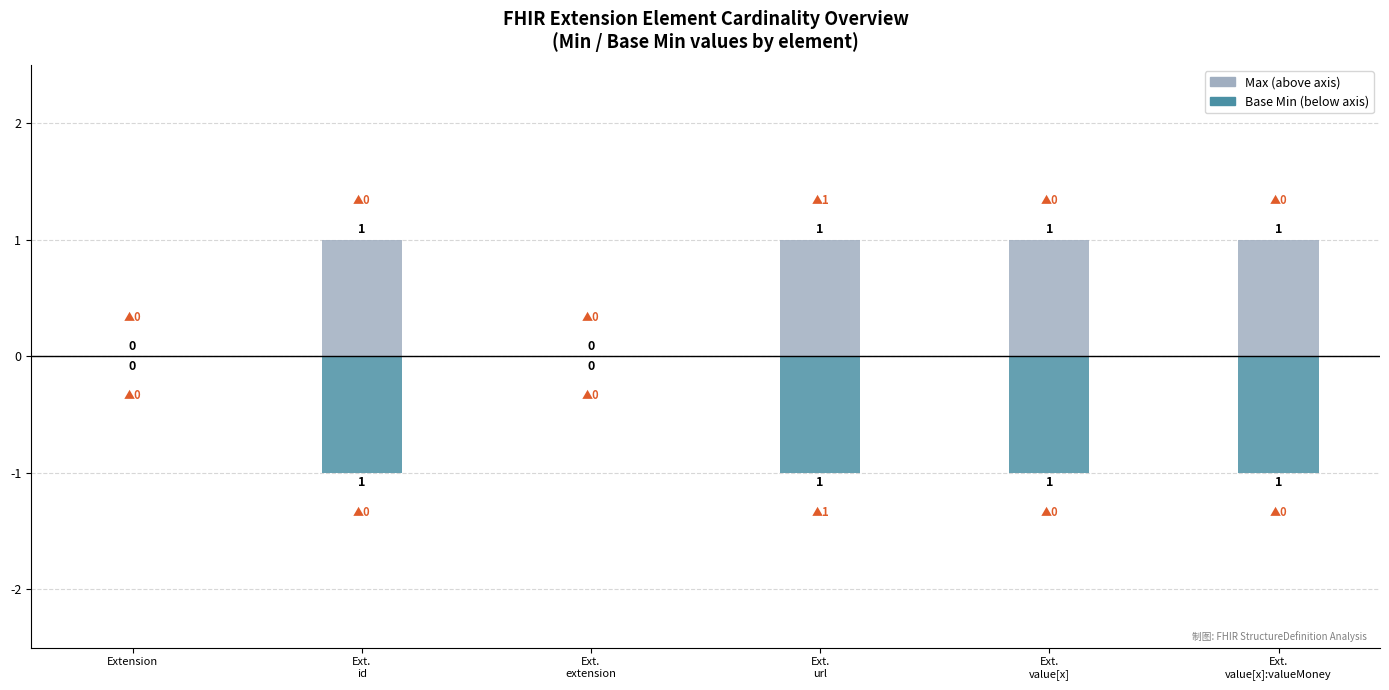

Count the number of data series in this chart.

2